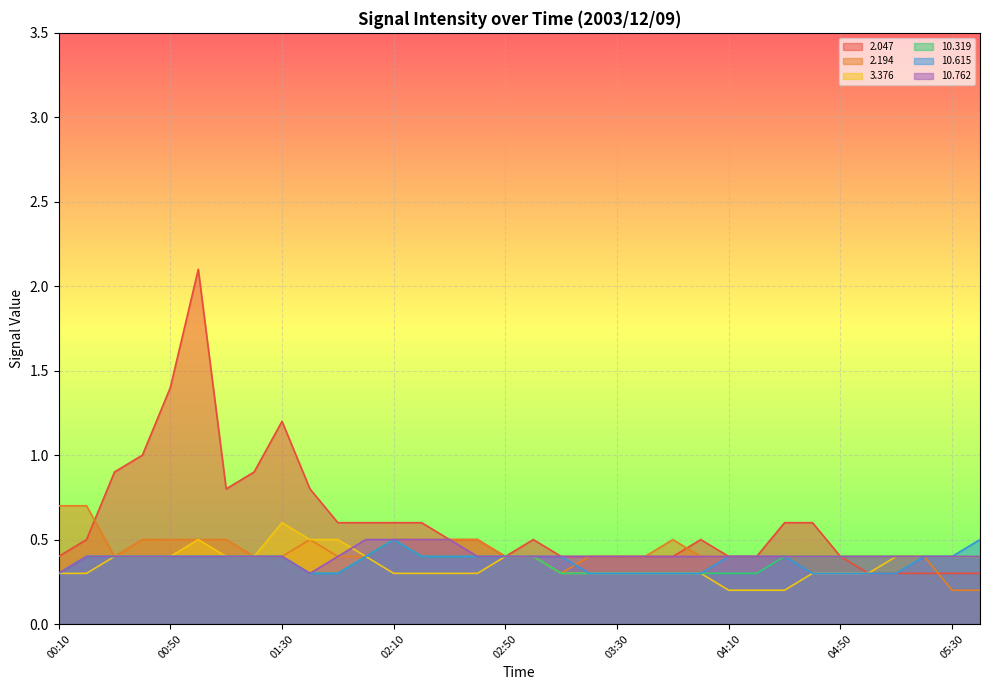

Where do  10.762 and   3.376 first cross each other?

01:50 and 02:00